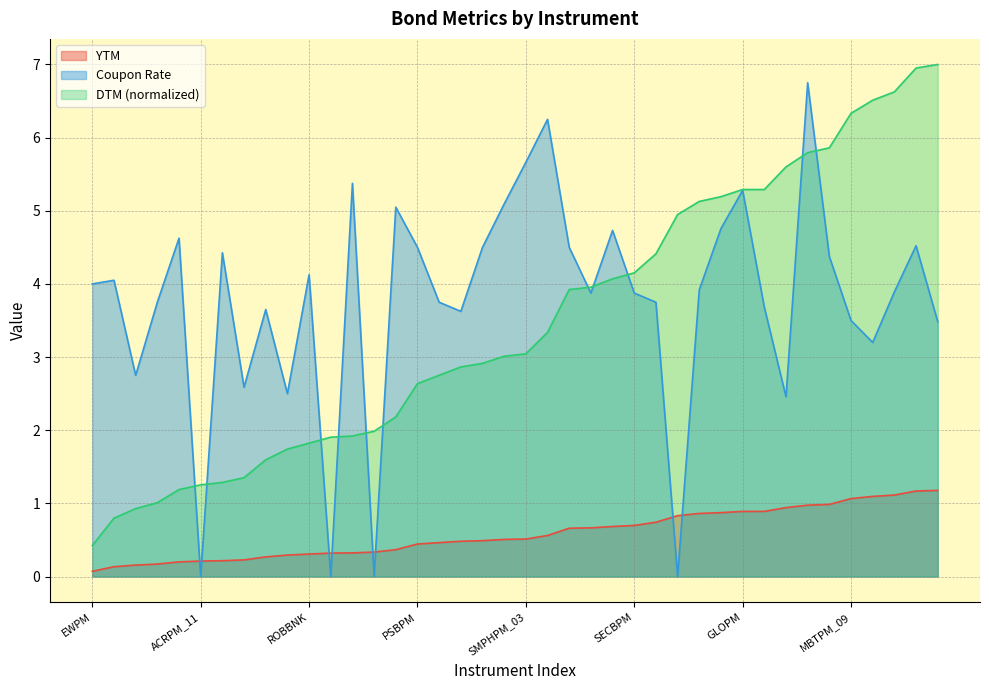

How many lines are shown in the chart?

3